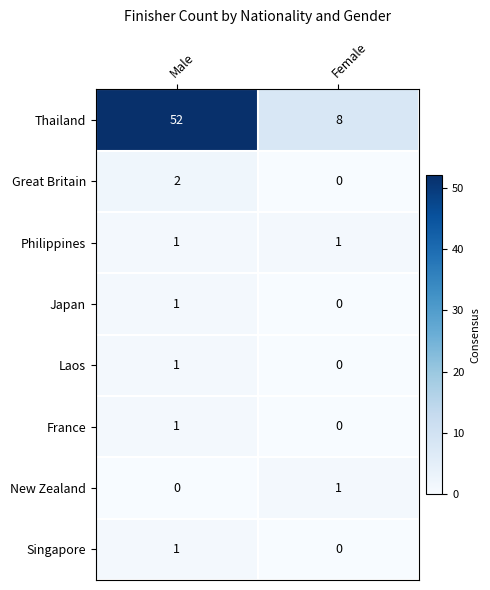

List the labels in order of Japan value, smallest first.

Female, Male